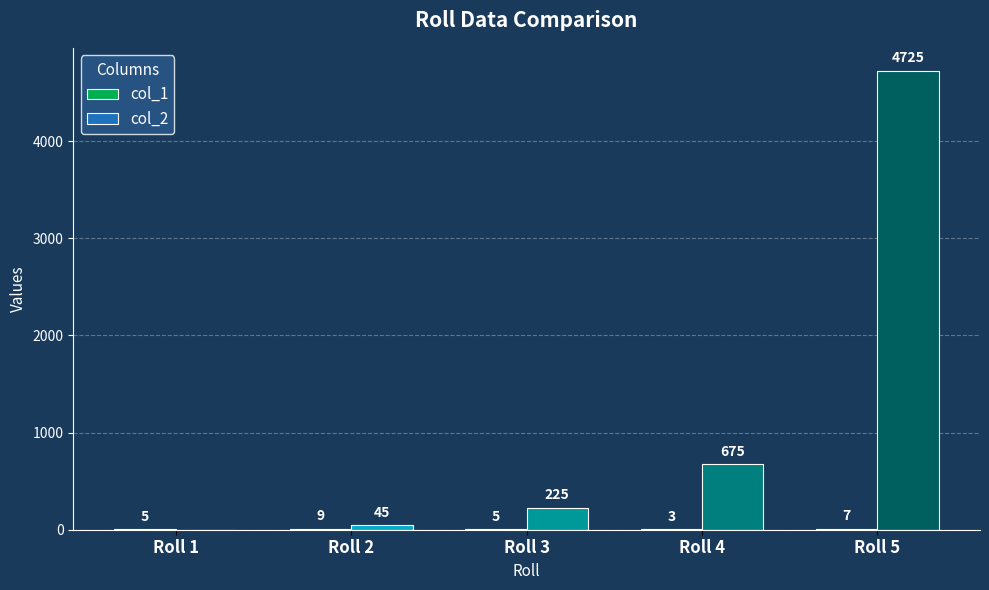

What value does the col_2 series have at Roll 4?

675